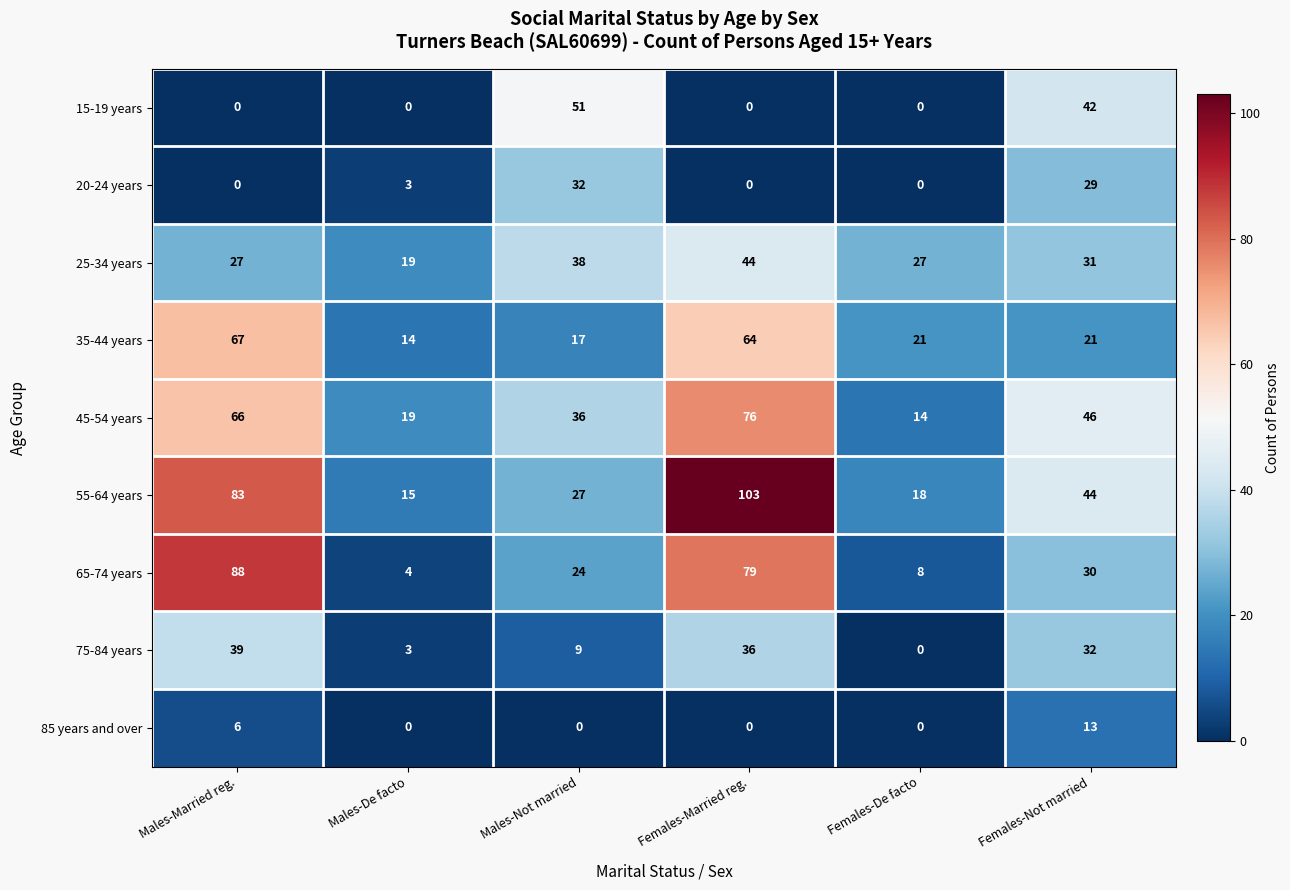

At which label does 75-84 years reach its minimum?

Females-De facto